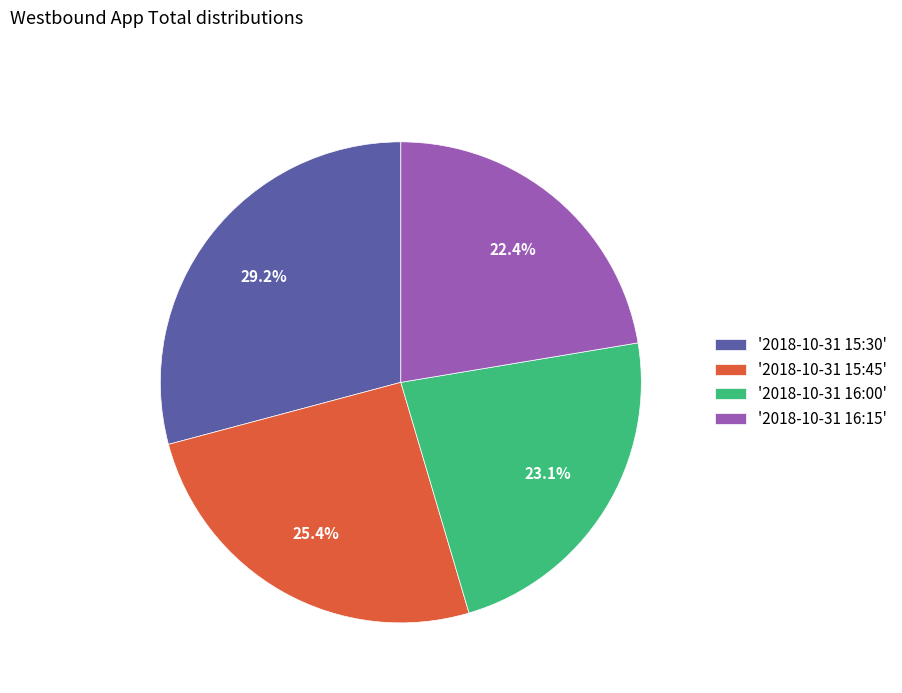

Approximately how many times larger is the value at '2018-10-31 15:30' compared to '2018-10-31 15:45'?

1.1